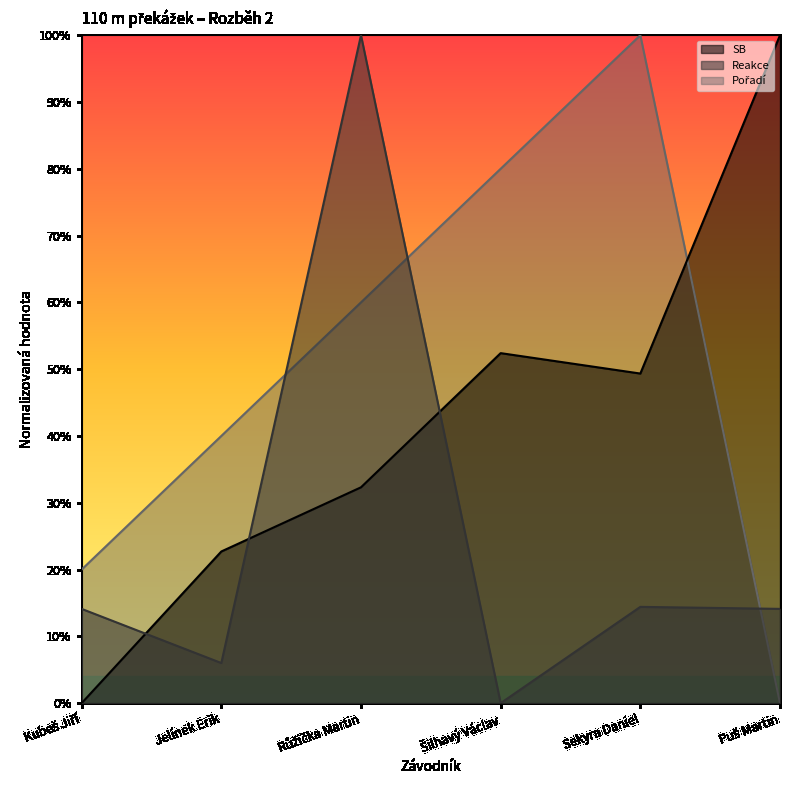

Which series has the largest range (max minus min)?

SB